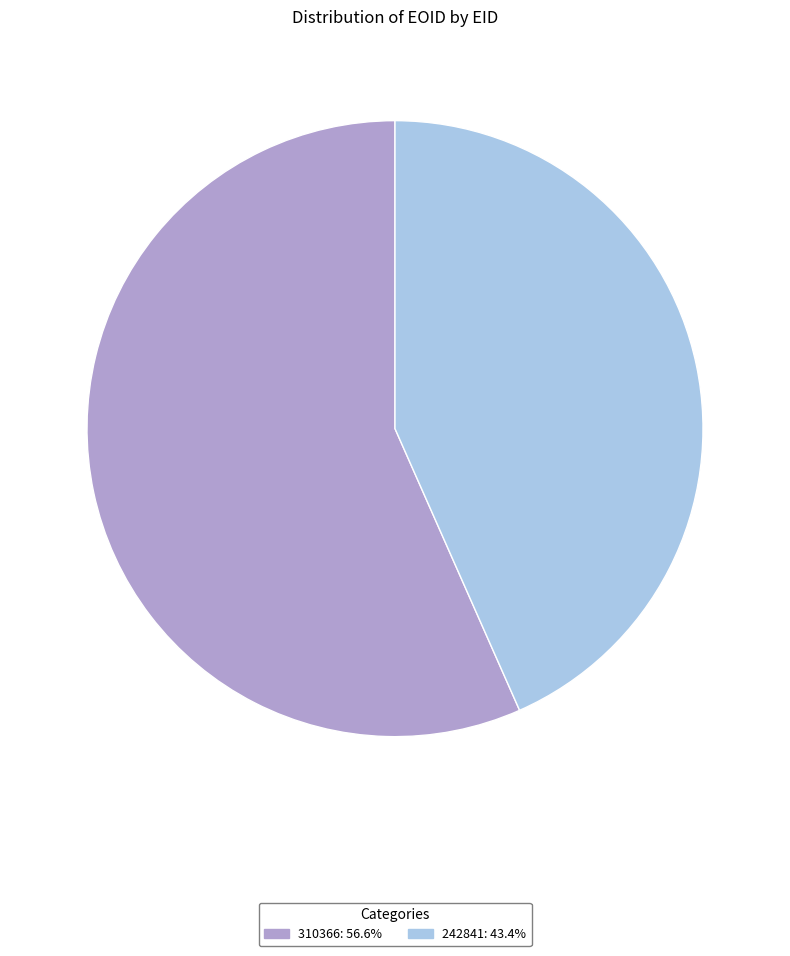

What is the smallest slice in the pie chart?

242841